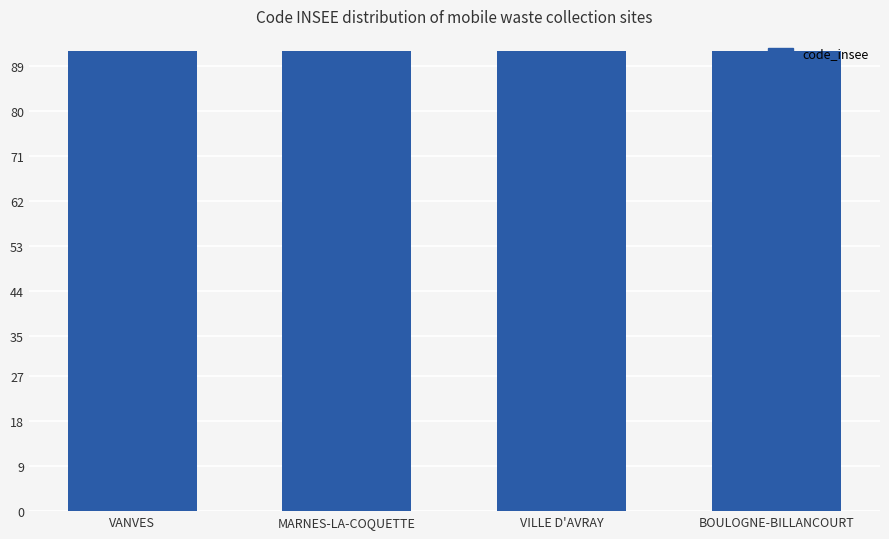

Does the chart contain any negative values?

No